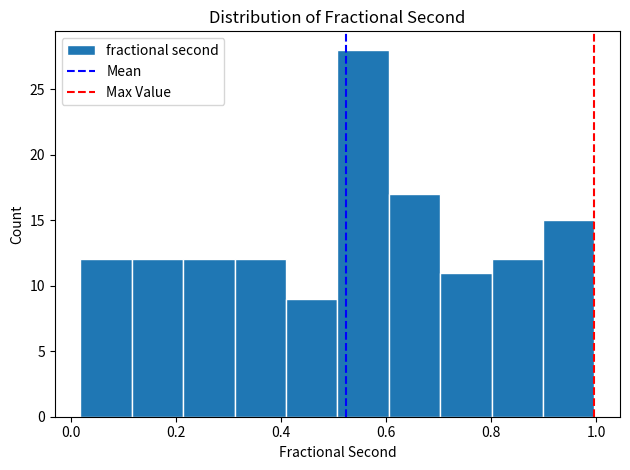

What is the height of the bar covering 0.32 to 0.40 on the x-axis? Neither the bar edges nor the heights are printed on the chart, so give them approximately, as read against the axes.

12